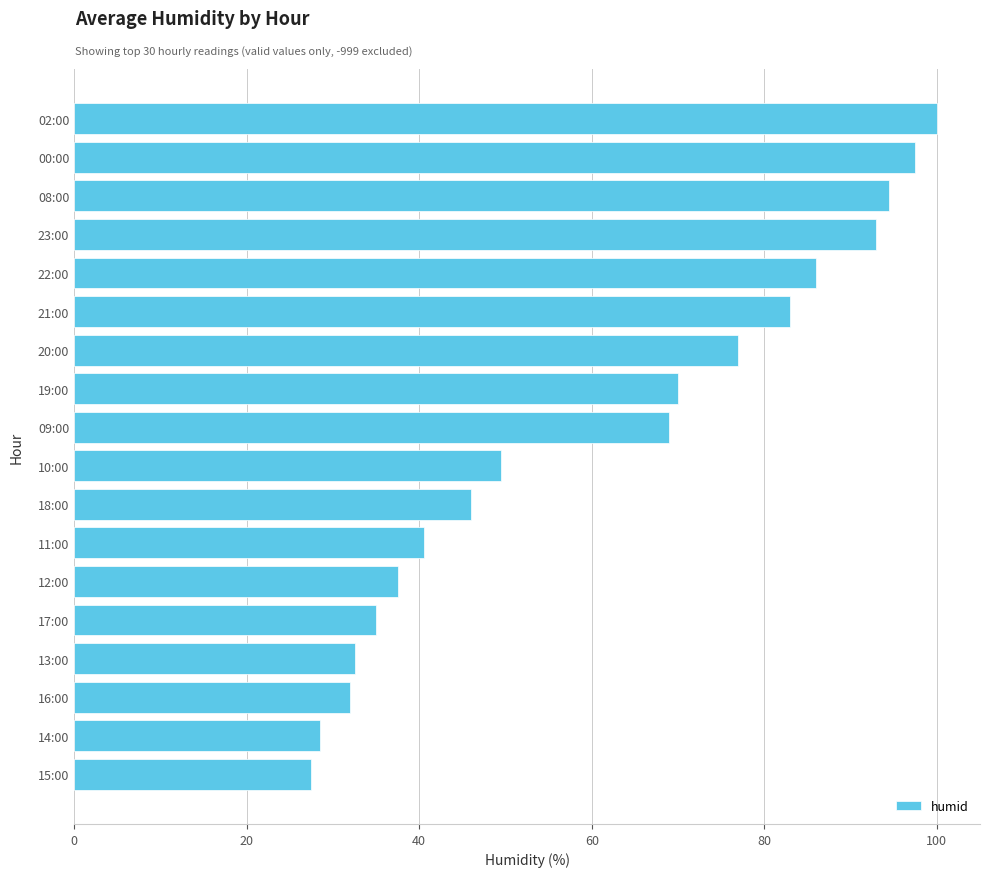

The chart shows a value of 46.0 at 18:00. True or false?

True